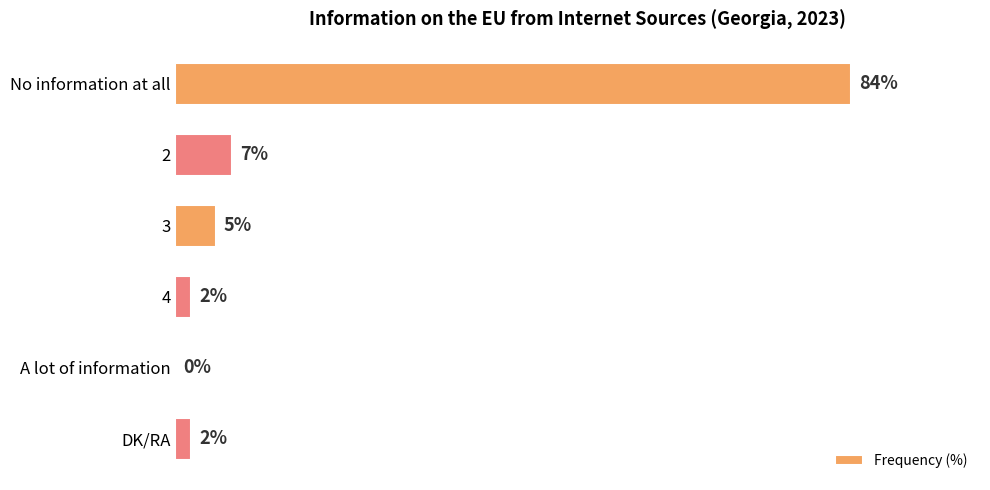

Which has a higher value, 2 or No information at all?

No information at all